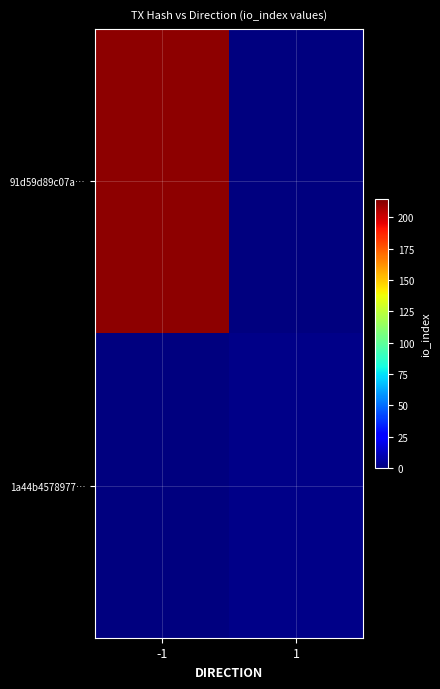

Reading right to left, what are all the values shown in this chart?

91d59d89c07a…: 1=0	-1=212
1a44b4578977…: 1=2	-1=0